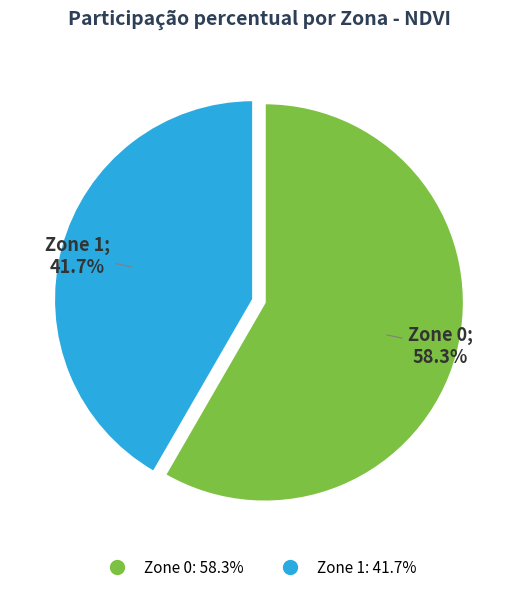

To the nearest percent, what portion does Zone 1 represent?

42%